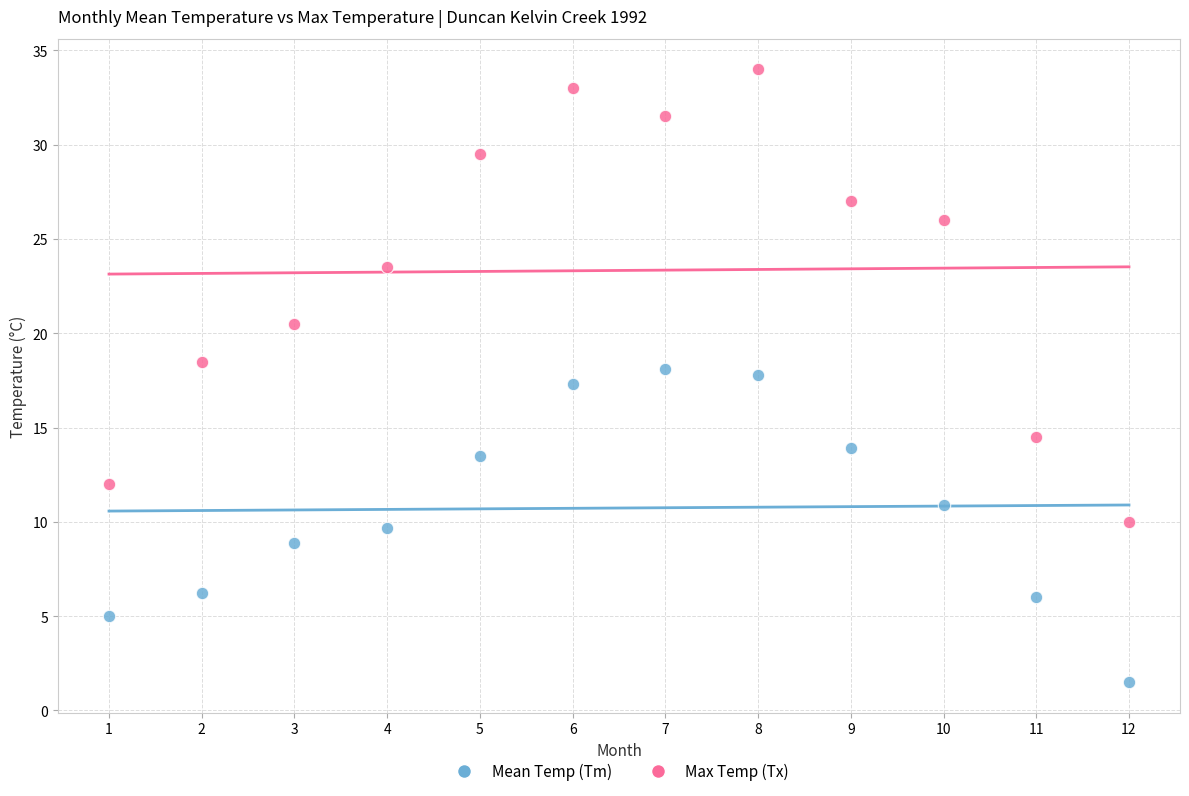

What are all the series names shown in the legend?

Mean Temp (Tm), Max Temp (Tx)